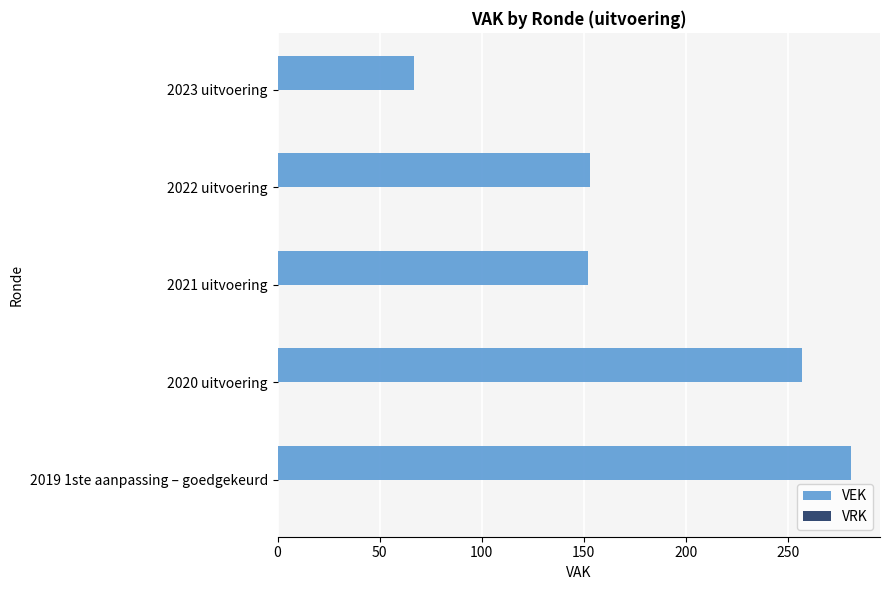

Is it true that the value at 2023 uitvoering is 67?

True